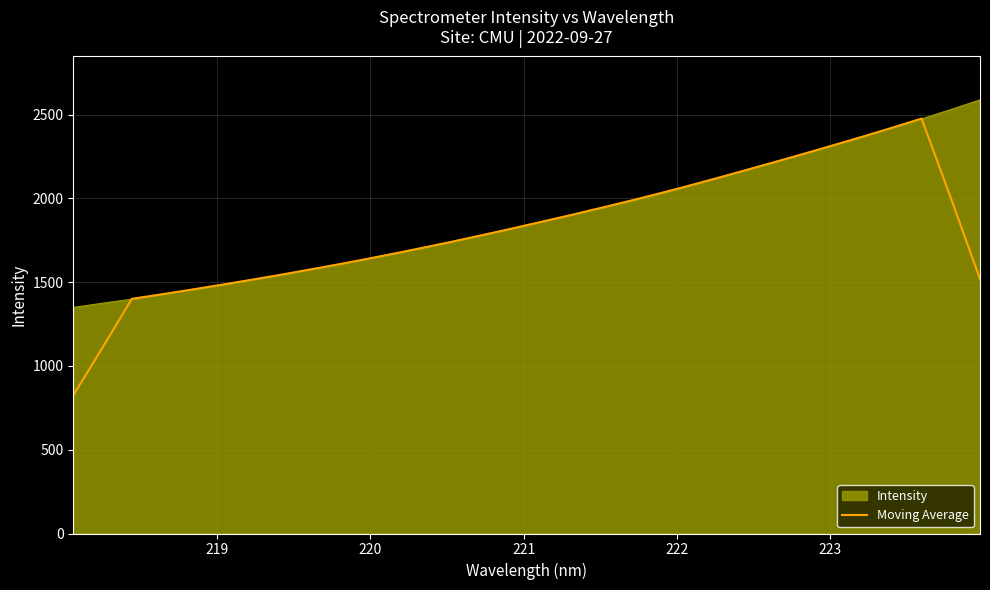

What is the highest value of the Moving Average series?

2475.9